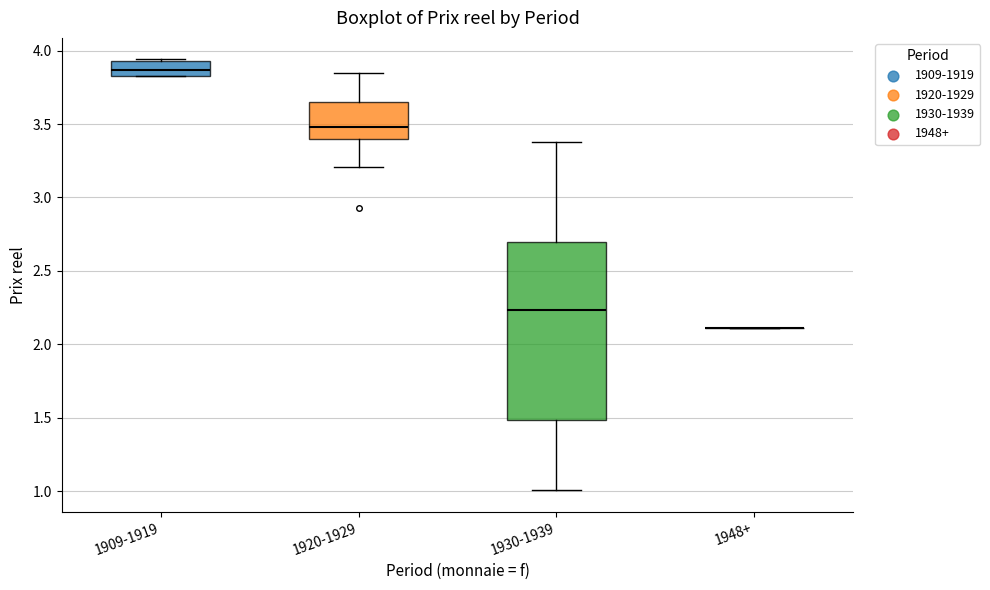

Reading left to right, read every box against the y-axis: the position of its median line, the range the box covers, and the ends of its whiskers. The values are not printed on the chart, so give them approximately, as read against the axis.

1909-1919: median 3.85, box 3.80 to 3.95, whiskers 3.80 to 3.95
1920-1929: median 3.50, box 3.40 to 3.65, whiskers 3.20 to 3.85
1930-1939: median 2.25, box 1.50 to 2.70, whiskers 1.00 to 3.40
1948+: box collapsed to a line at 2.10, whiskers 2.10 to 2.10